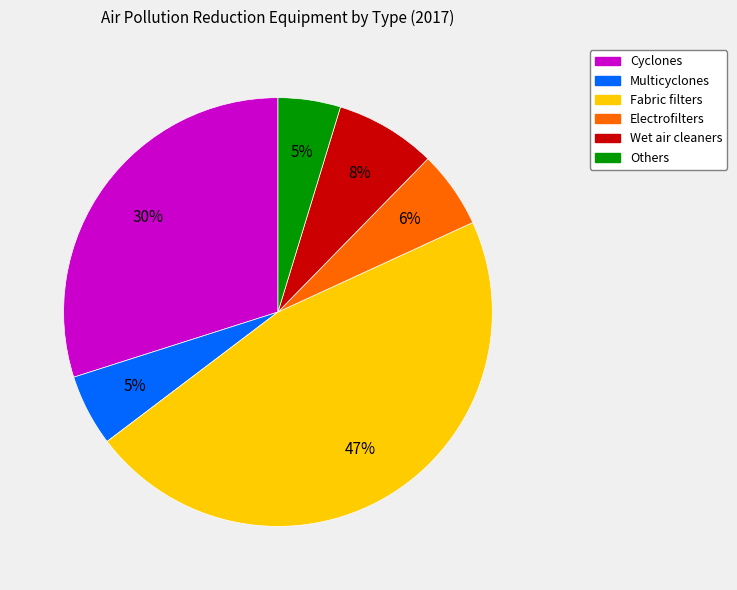

Is it true that Multicyclones is 12% of the pie?

False